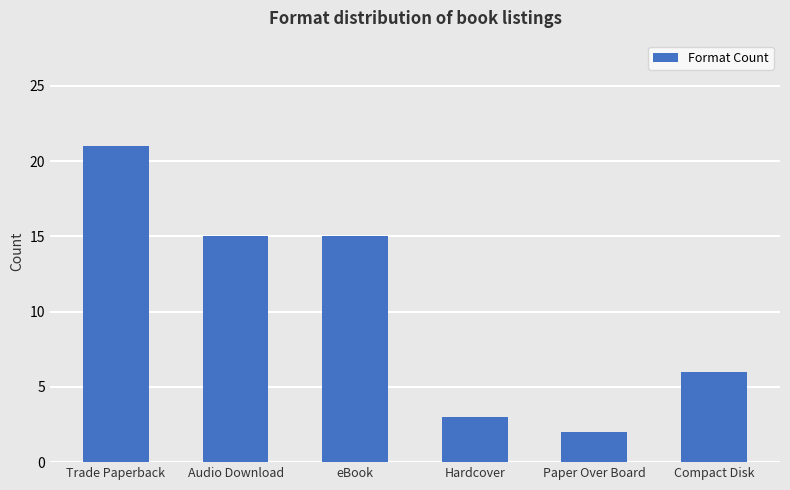

Approximately how many times larger is the value at Compact Disk compared to Audio Download?

0.4